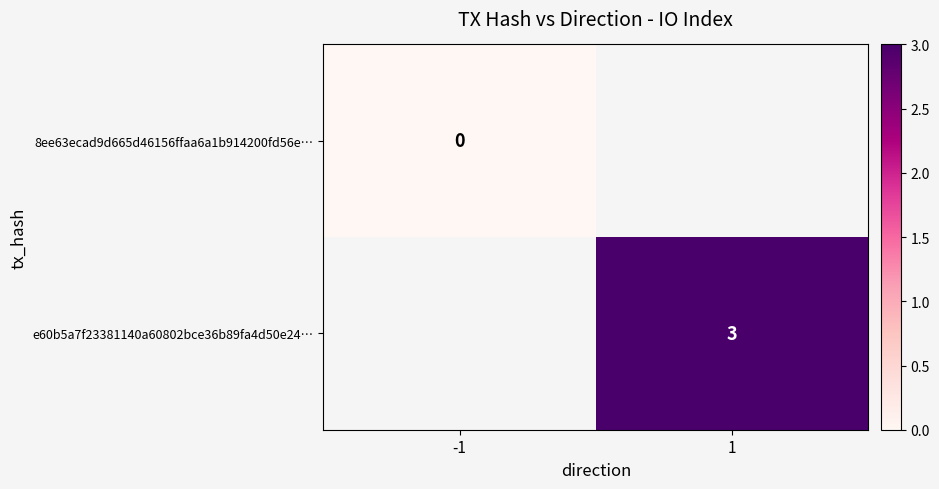

Is the value of 8ee63ecad9d665d46156ffaa6a1b914200fd56e… at -1 greater than the value of e60b5a7f23381140a60802bce36b89fa4d50e24… at 1?

No